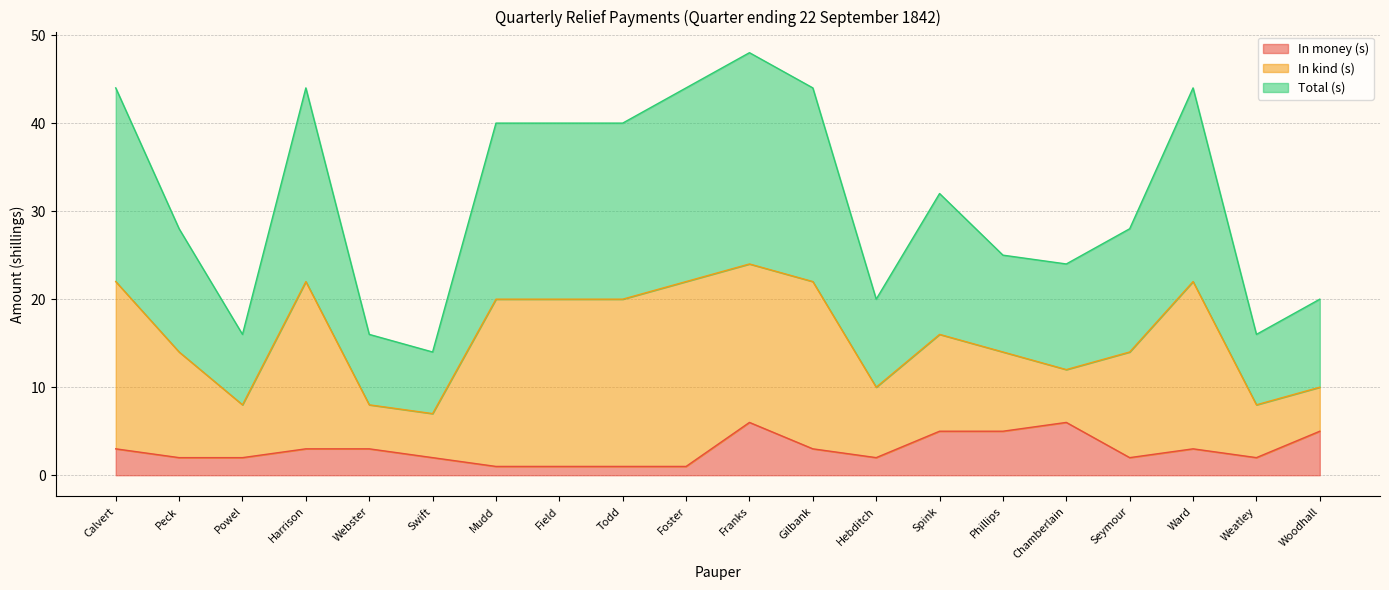

The value of Total (s) at Powel is 6. True or false?

False